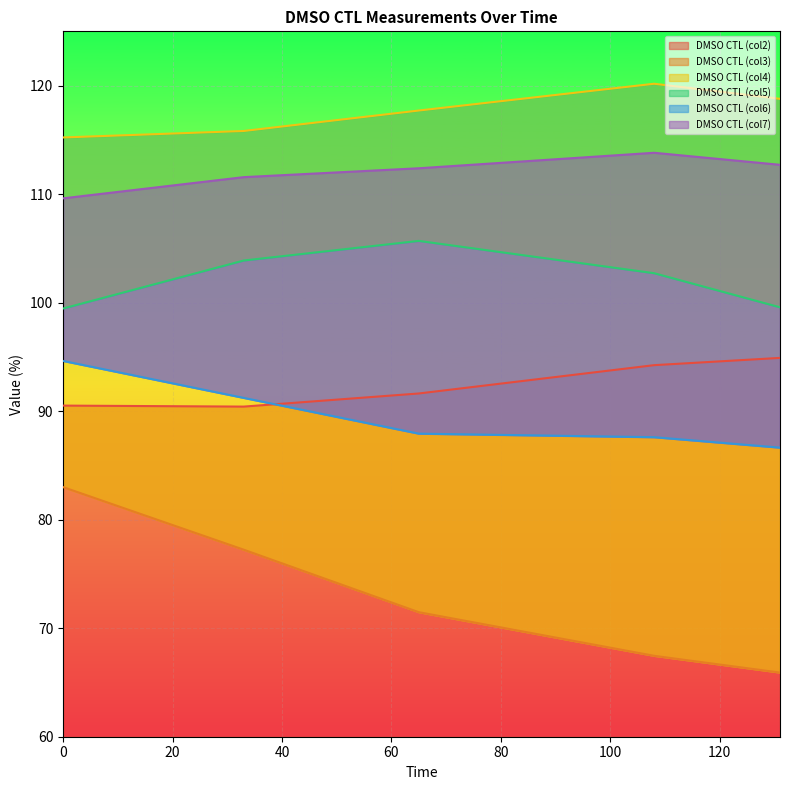

True or false: DMSO CTL (col2) and DMSO CTL (col7) intersect in this chart.

False